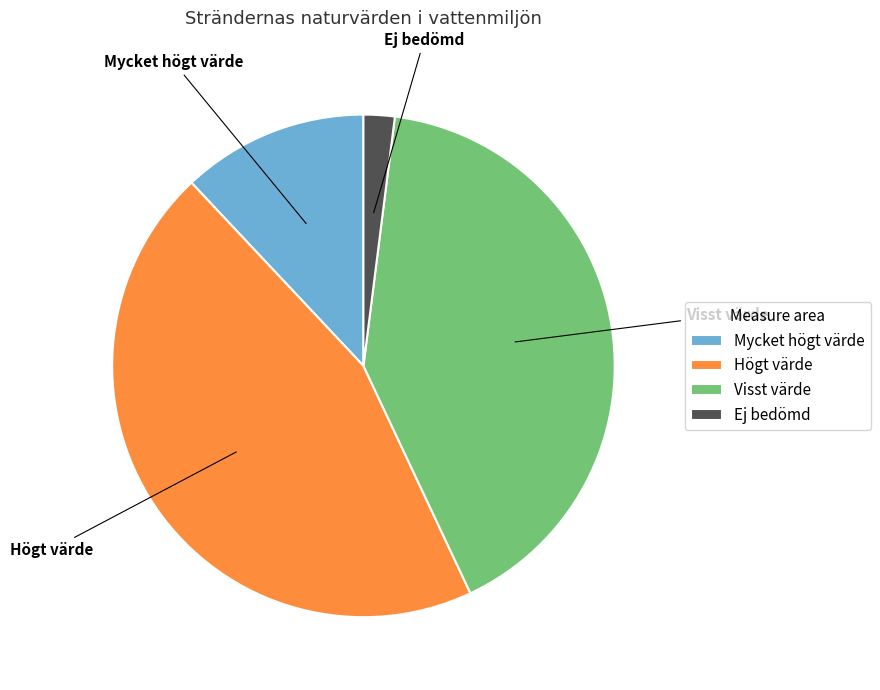

Approximately how many times larger is the value at Högt värde compared to Visst värde?

1.1